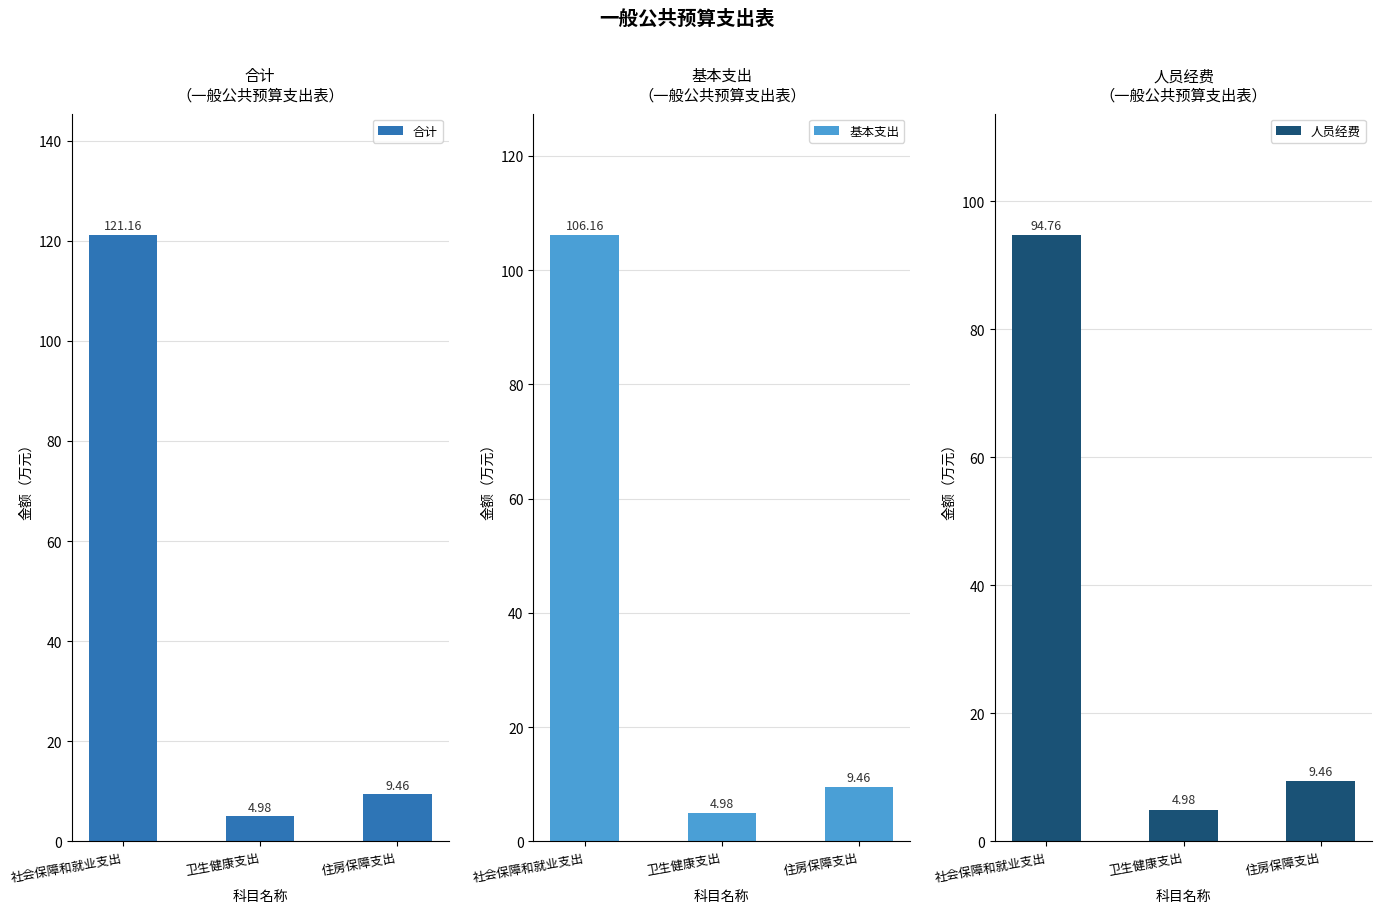

List the series in order of their overall mean, lowest first.

人员经费, 基本支出, 合计